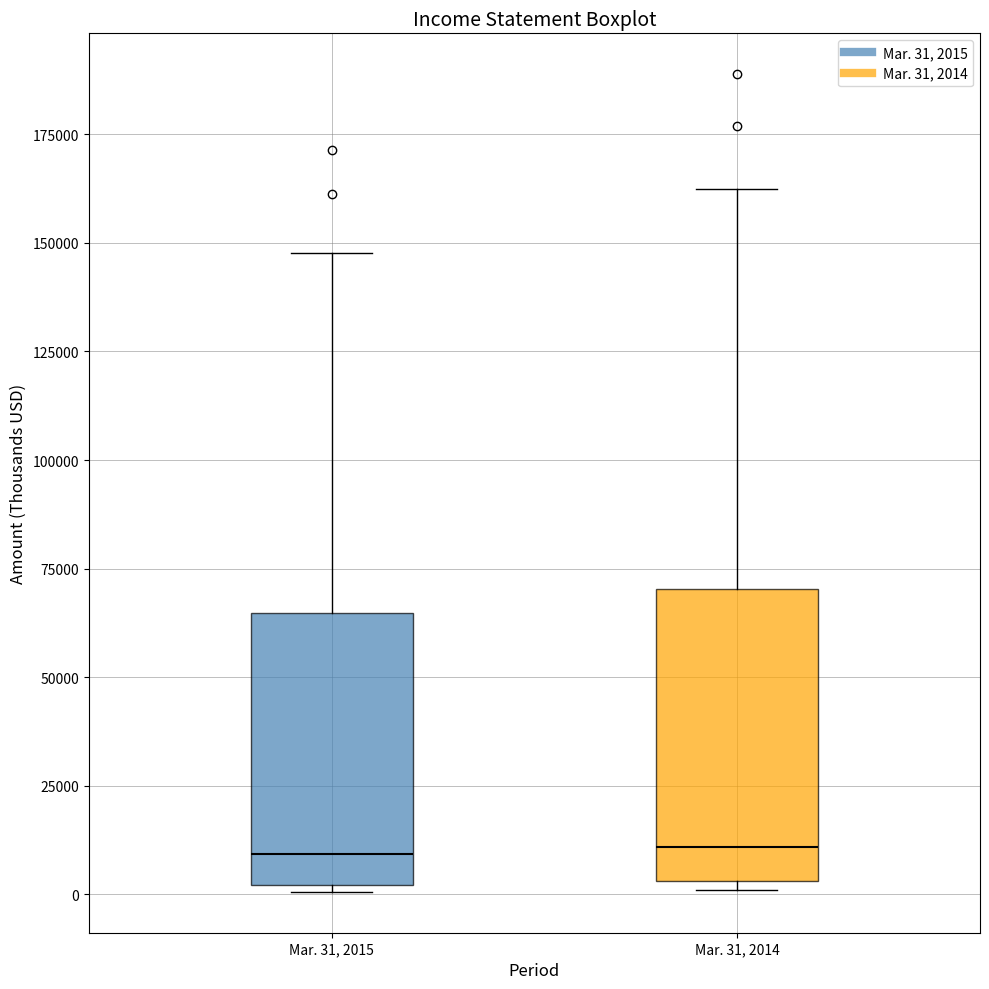

Where does the median line of the box for Mar. 31, 2014 sit on the y-axis? The values are not printed on the chart, so give them approximately, as read against the axis.

10000